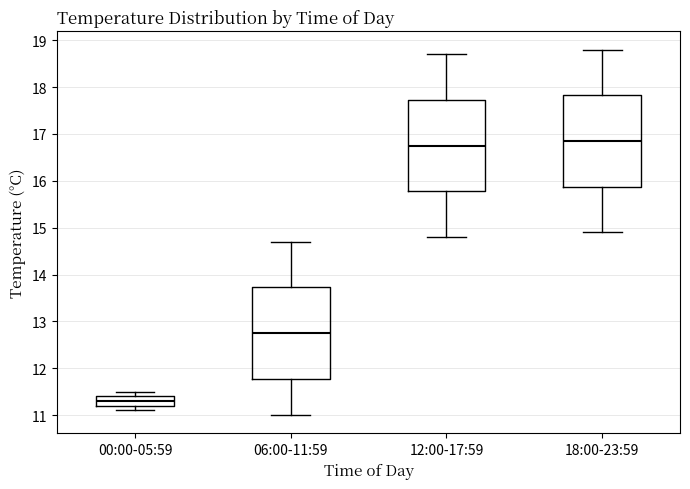

Which box has the lowest median line?

00:00-05:59